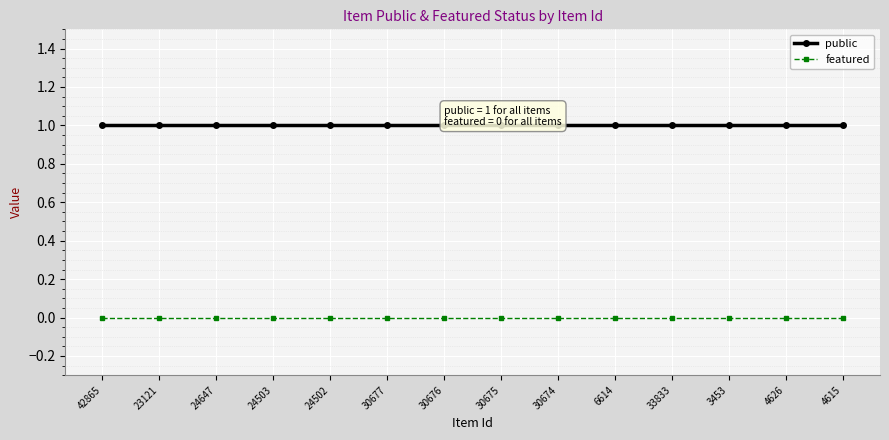

Is the value of public at 24503 greater than the value of featured at 6614?

Yes